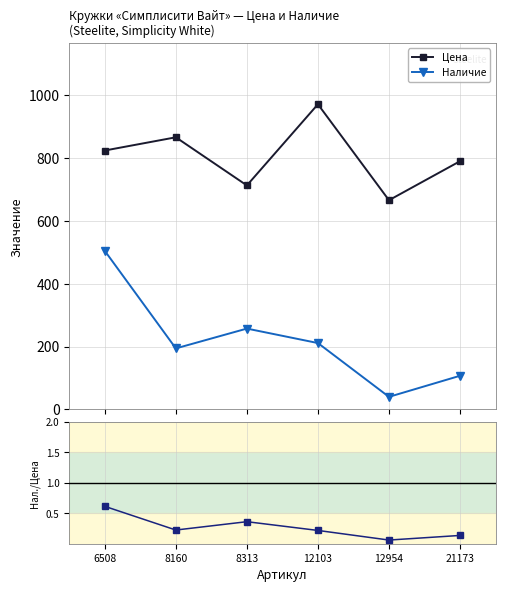

At how many categories does at least one series exceed 528?

6